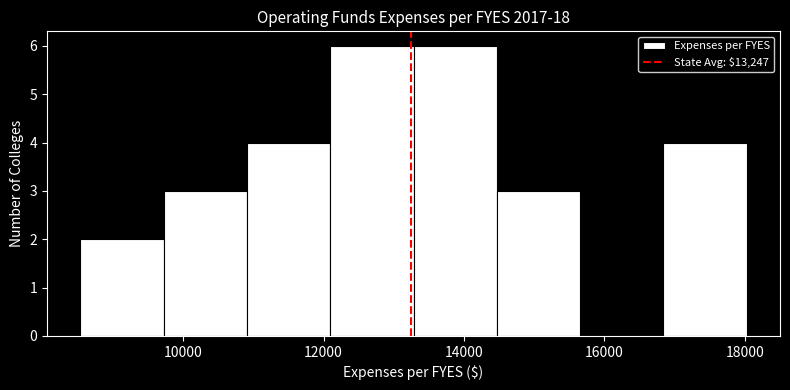

Reading left to right, list every bar in this chart as the range it spans on the x-axis followed by its height. Neither the bar edges nor the heights are printed on the chart, so give them approximately, as read against the axes.

8600 to 9800: 2
9800 to 11000: 3
11000 to 12000: 4
12000 to 13200: 6
13200 to 14400: 6
14400 to 15600: 3
15600 to 16800: 0
16800 to 18000: 4